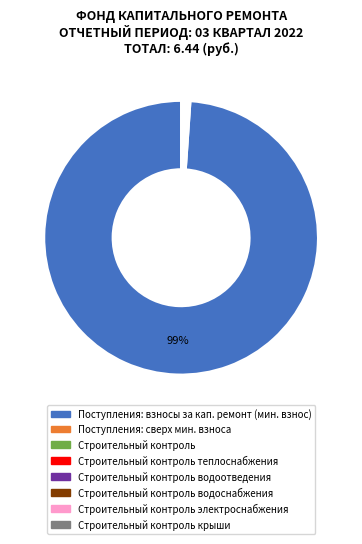

The Поступления: взносы за кап. ремонт (мин. взнос) slice represents 99% of the pie. True or false?

True